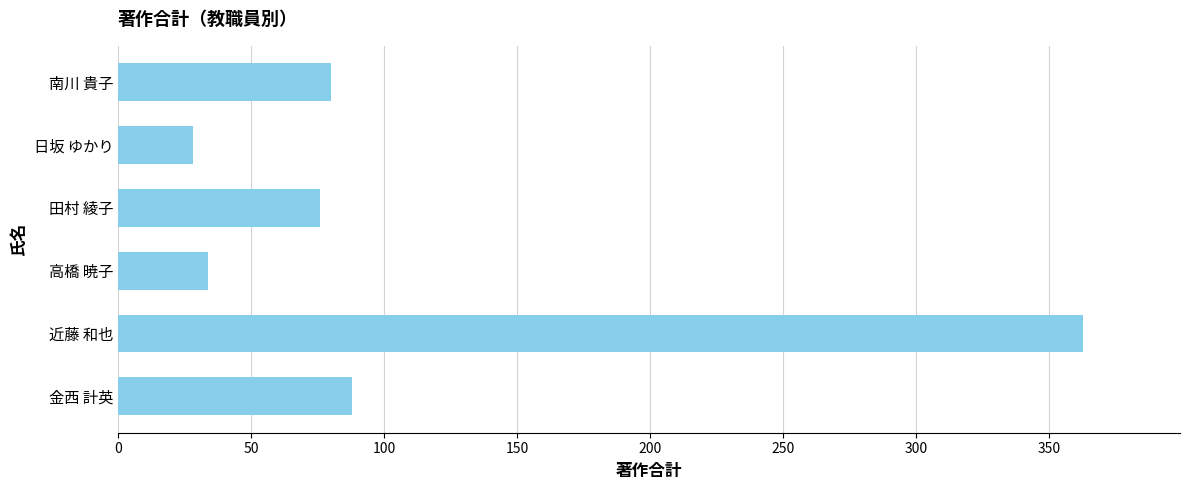

Which category has the highest value across all series?

近藤 和也